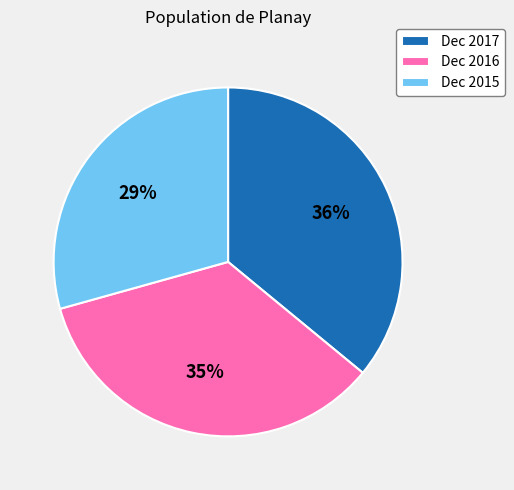

Combined, do Dec 2016 and Dec 2015 account for over 50%?

Yes